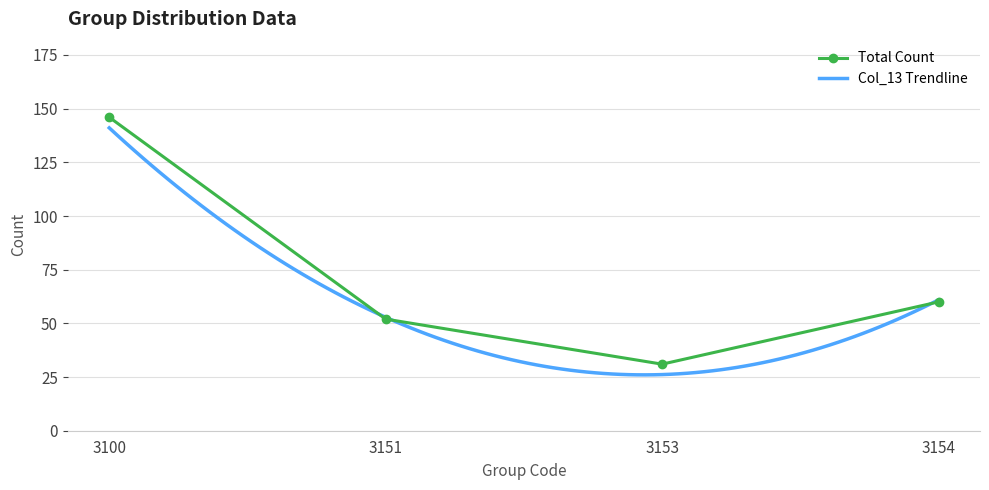

What is the maximum value shown in the chart?

146